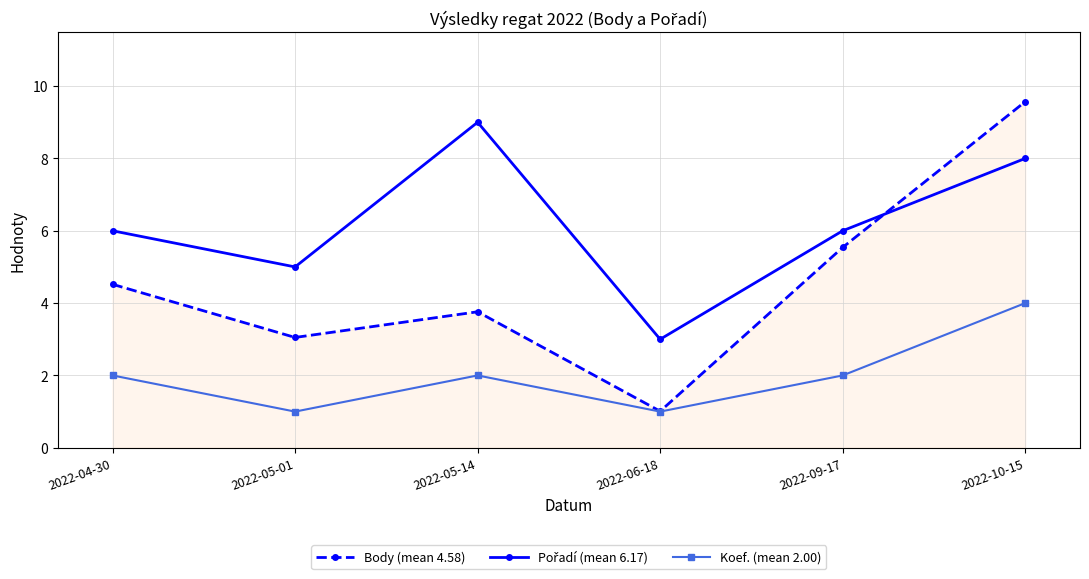

What is the value of the Koef. (mean 2.00) point at the 5th from the left?

2.0